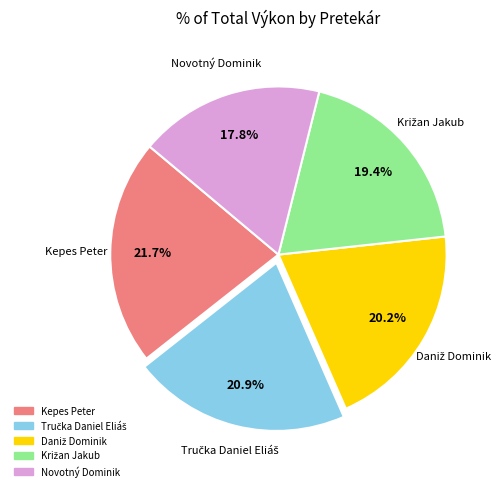

Does any single category account for the majority?

No